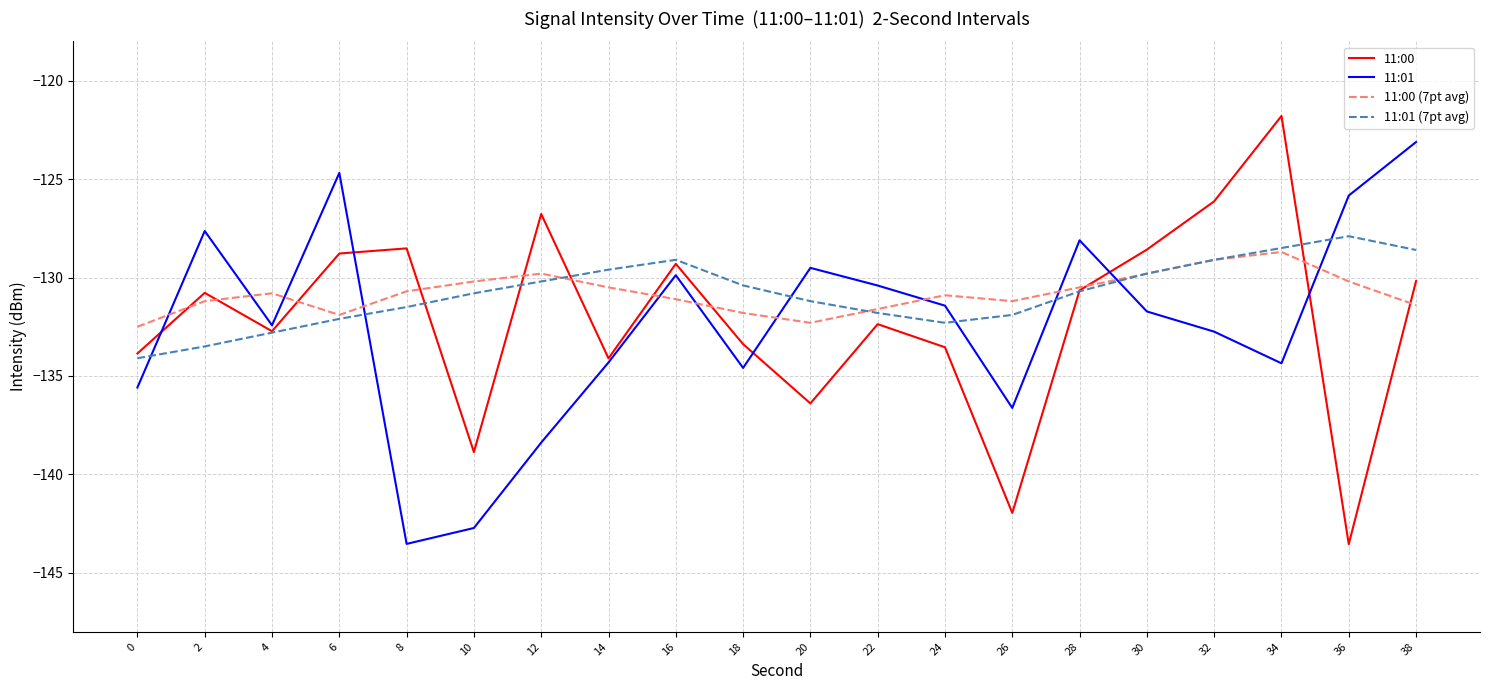

What value does the 11:00 series have at 8?

-128.5